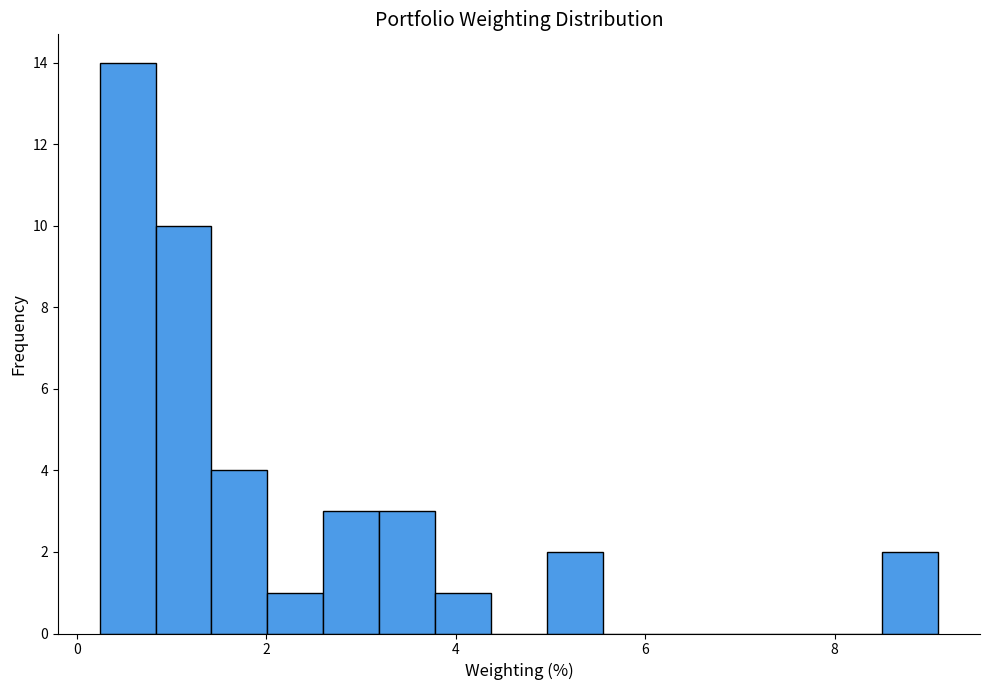

Around what value on the x-axis is the tallest bar? Give the approximate position of its centre, as read against the axis.

0.6